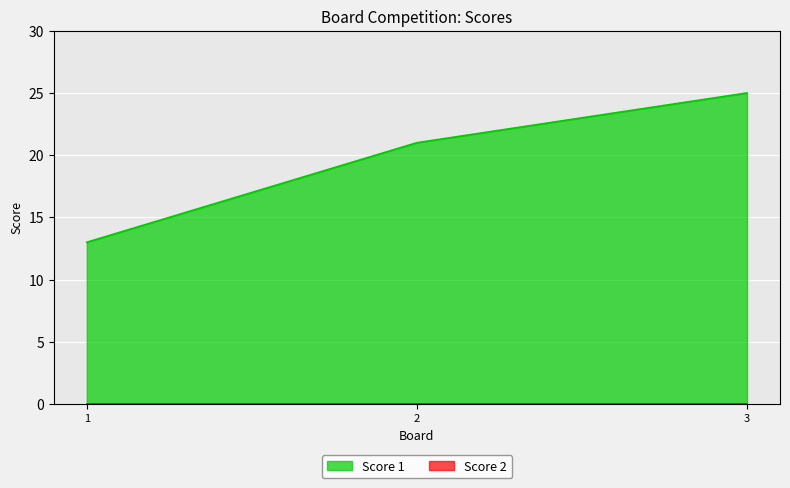

The value at 2 is 13. True or false?

False